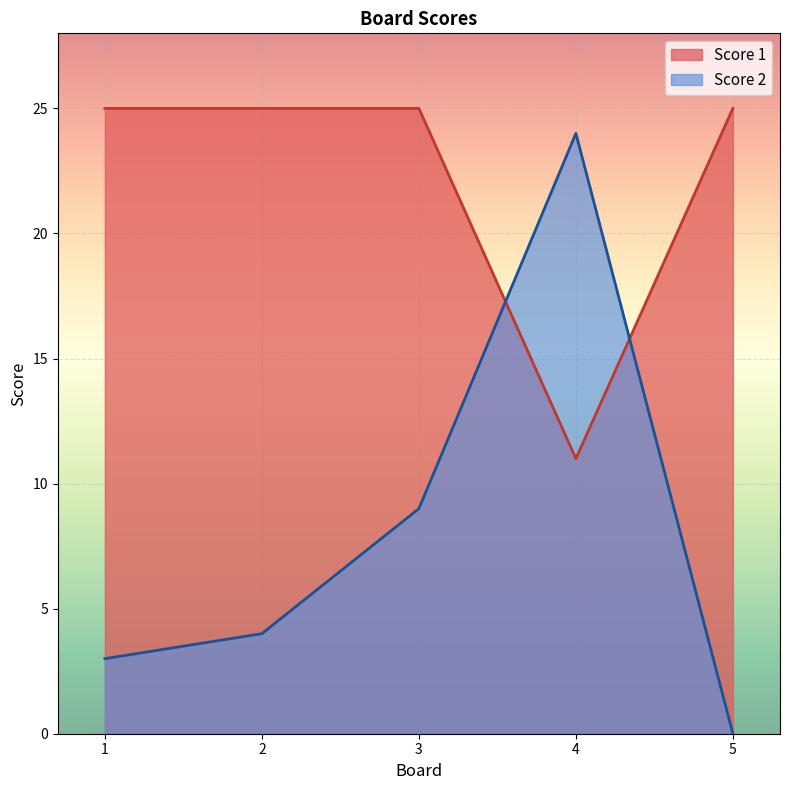

At which category is the sum across all series the highest?

4